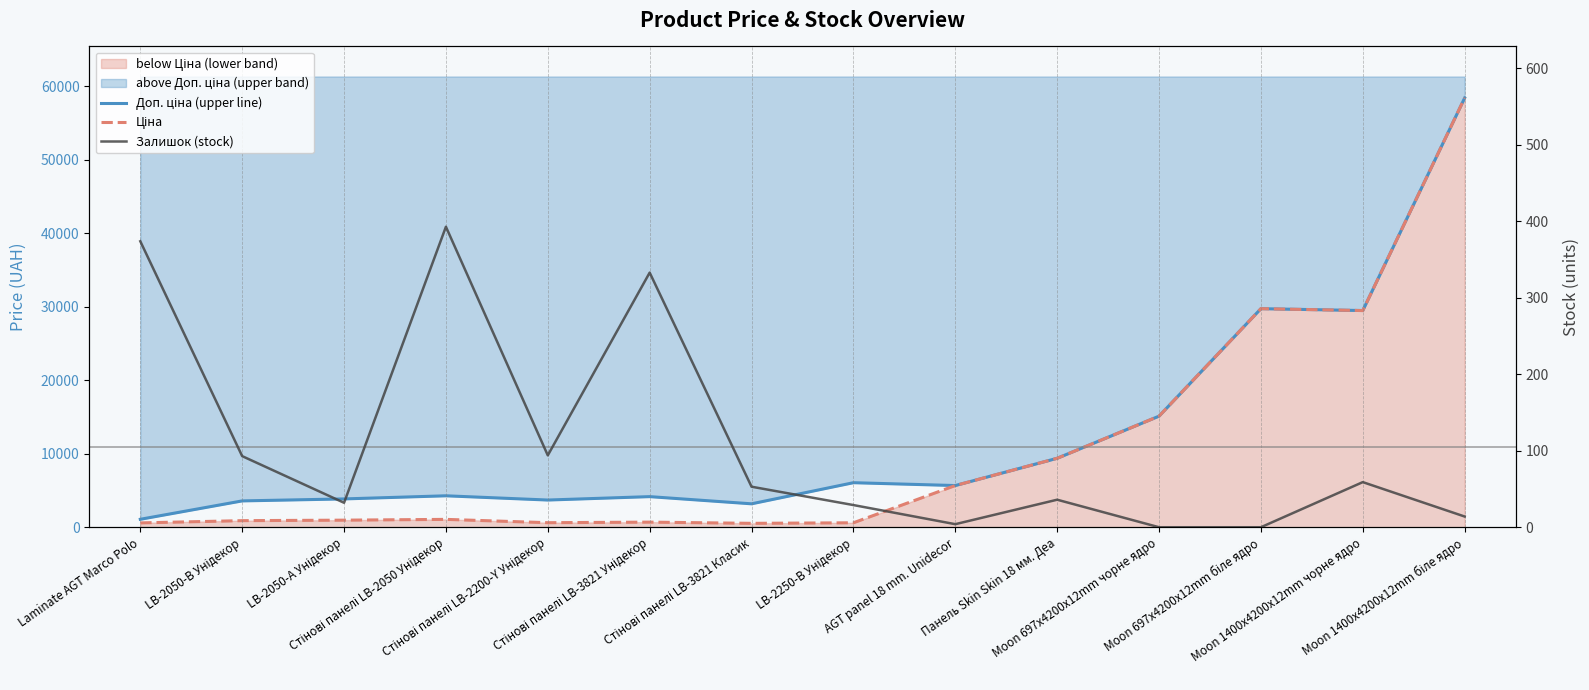

Which series has the widest spread of values?

Ціна